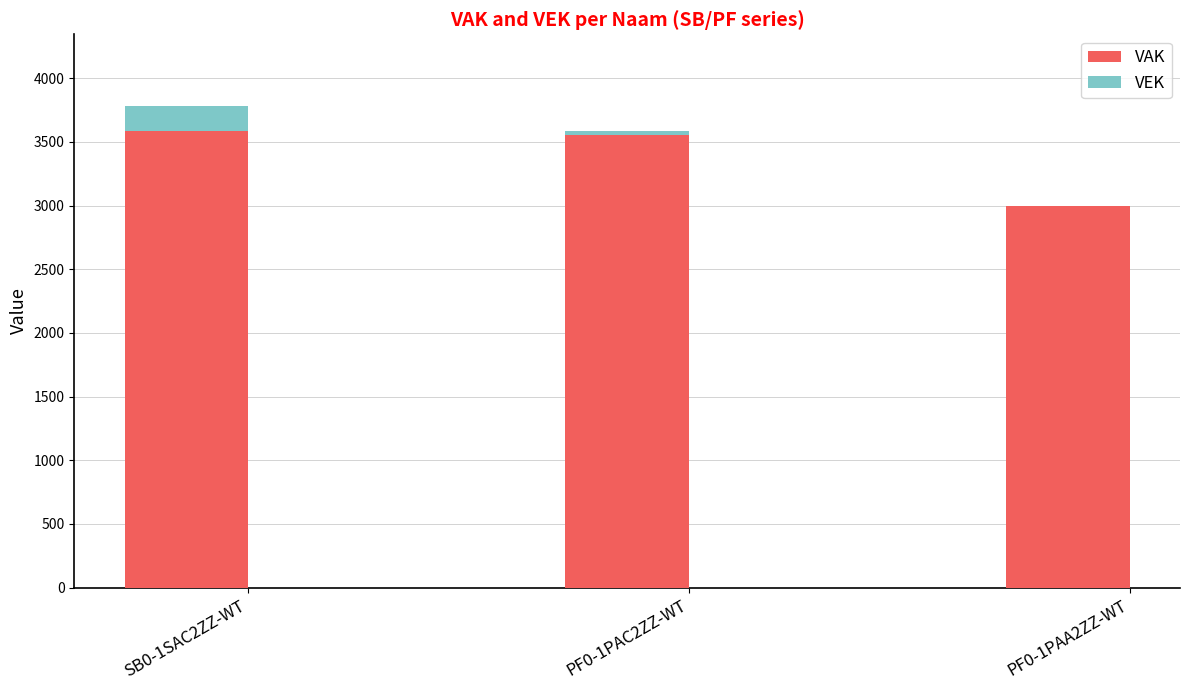

At which label is VAK closest to 3290?

PF0-1PAC2ZZ-WT